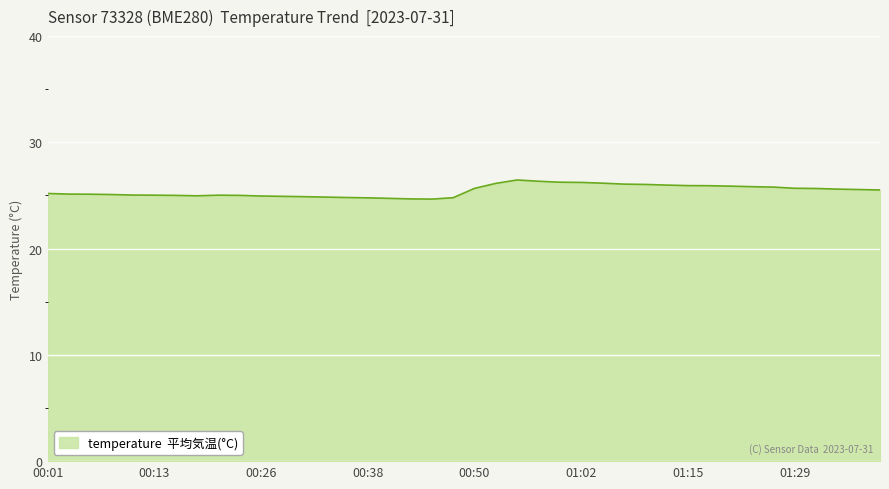

What is the maximum value shown in the chart?

26.5